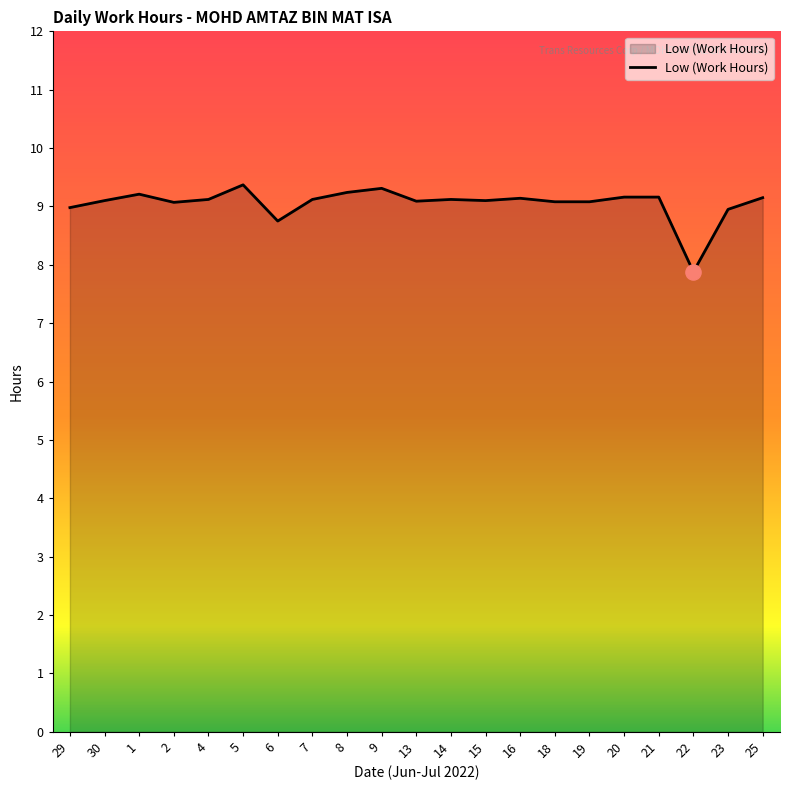

What is the ratio of the value at 18 to the value at 15?

1.0